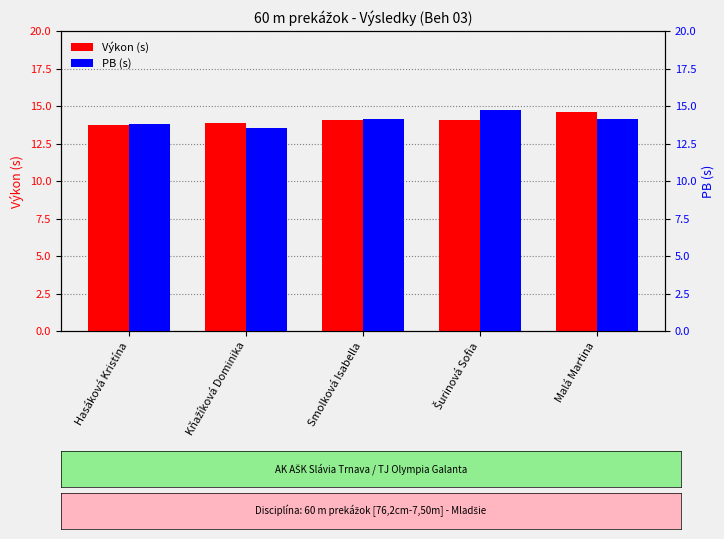

List the series in order of their peak value, highest first.

PB, Výkon